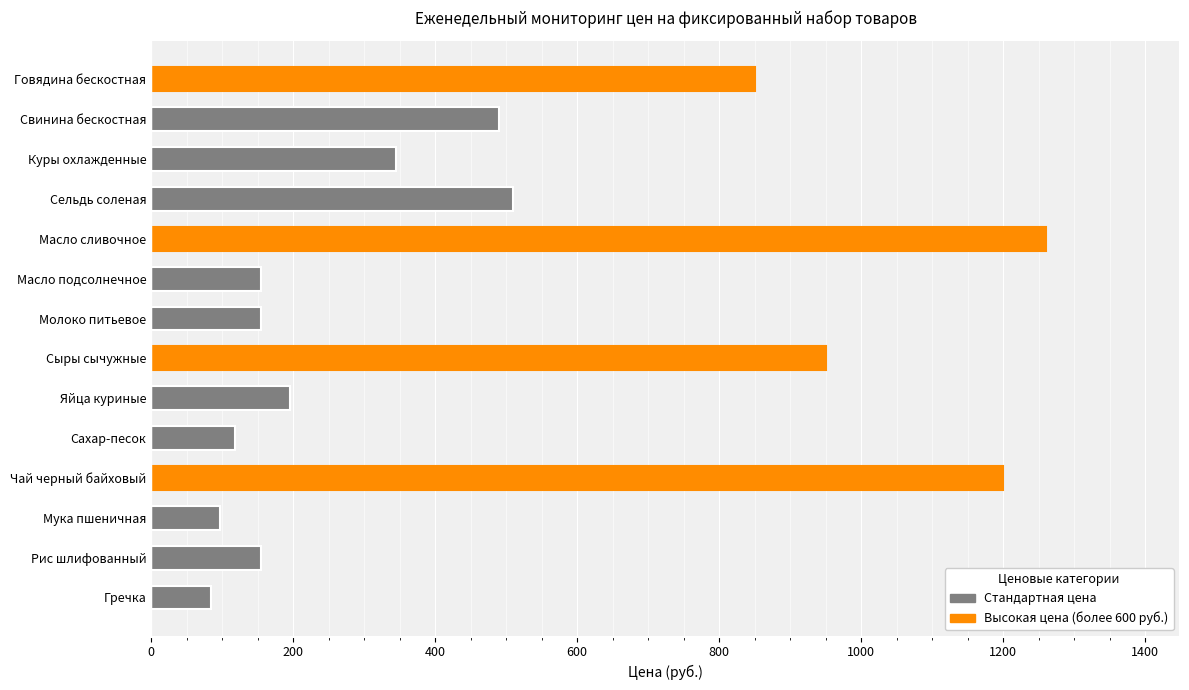

Between Рис шлифованный and Масло сливочное, which is larger?

Масло сливочное